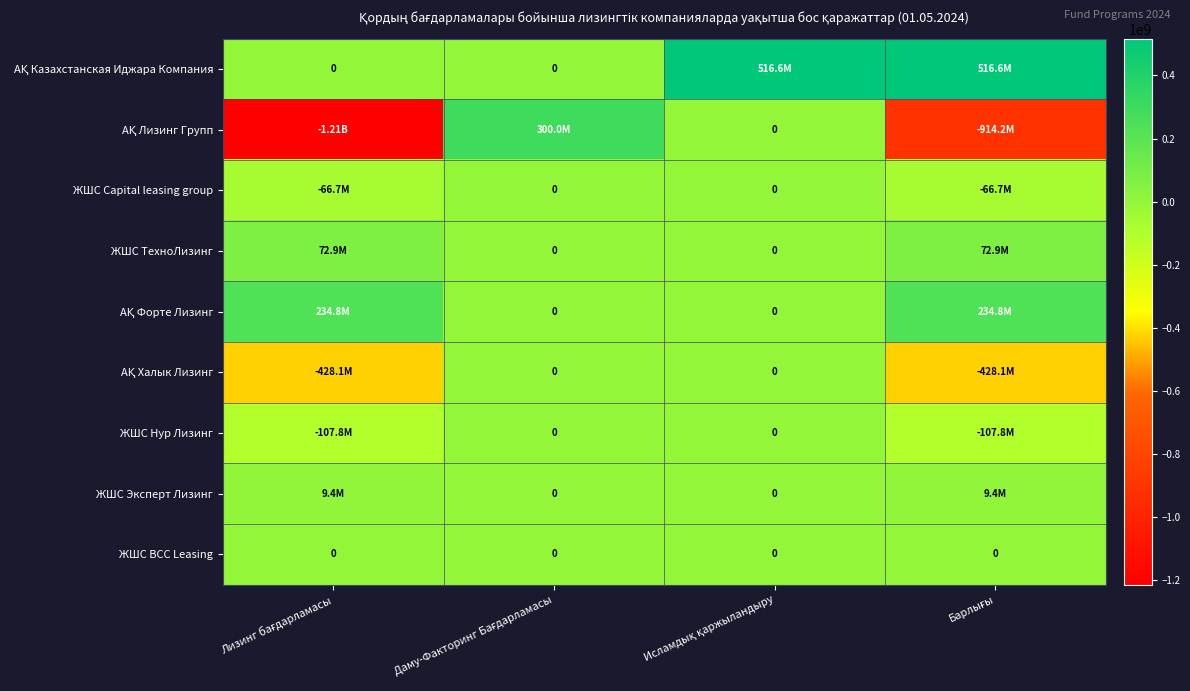

How many series are shown in this chart?

9